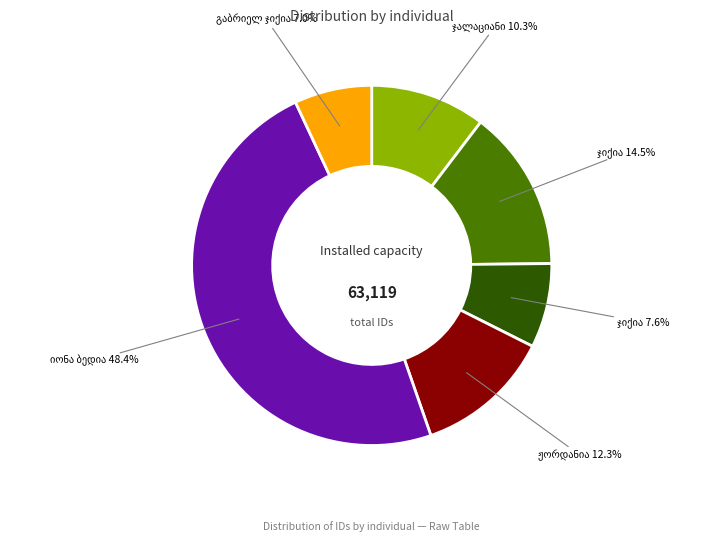

Is there any slice that represents more than half of the pie?

No